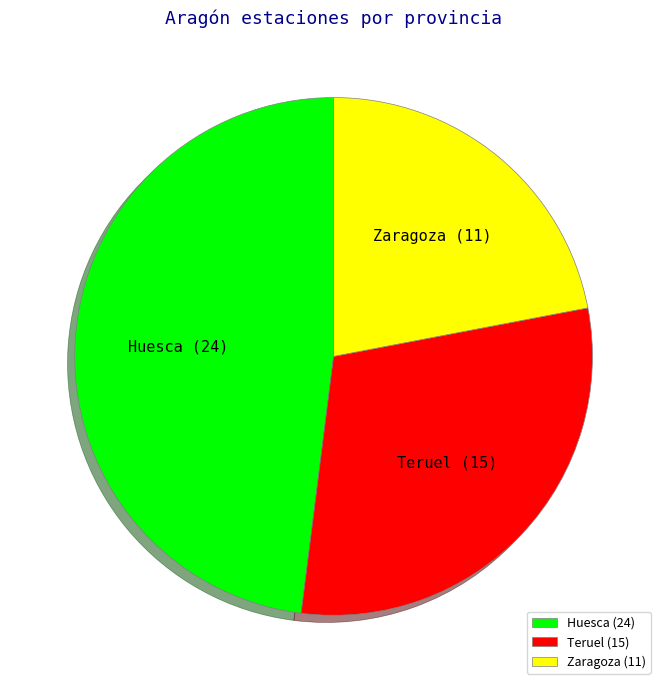

Which has a higher value, Teruel or Huesca?

Huesca